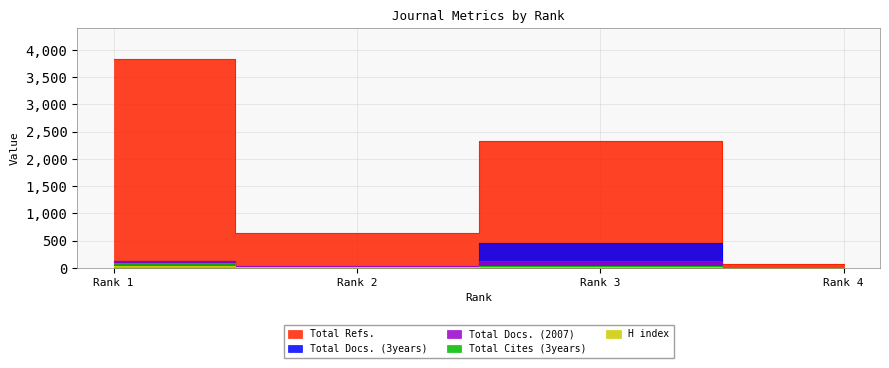

Count the number of data series in this chart.

5